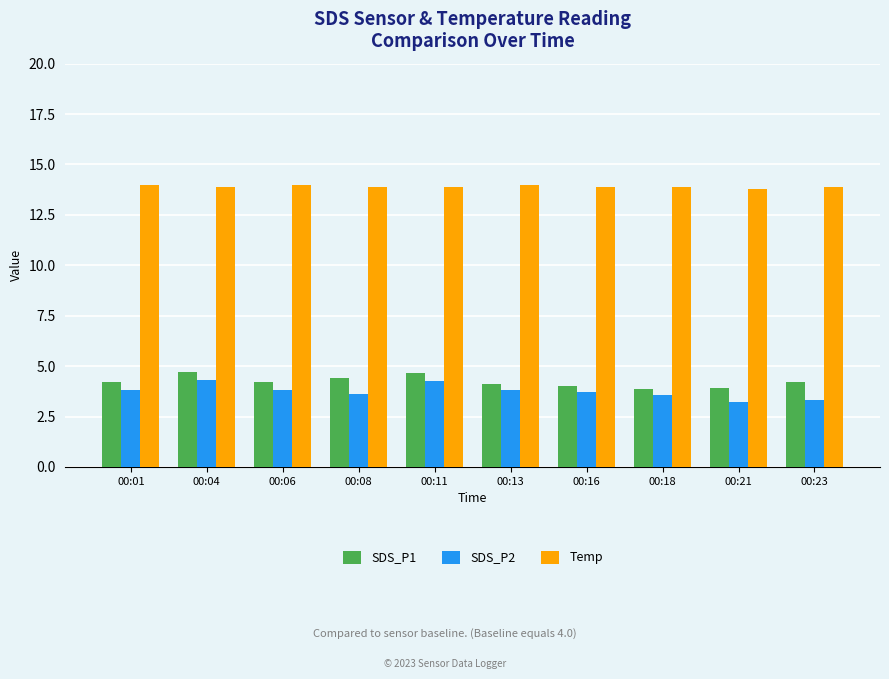

Is the value of SDS_P1 at 00:13 greater than the value of SDS_P2 at 00:21?

Yes